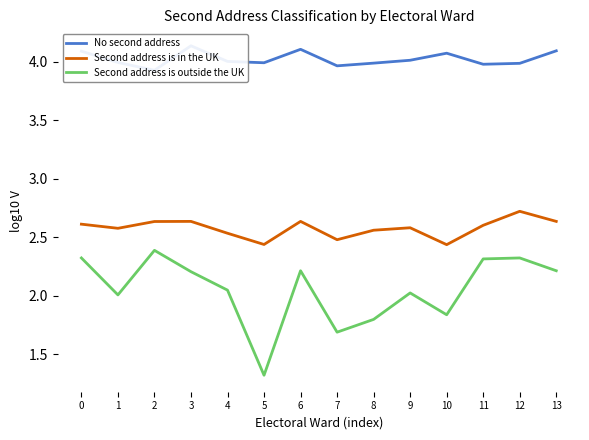

Which has a higher value, 6 or 3?

3